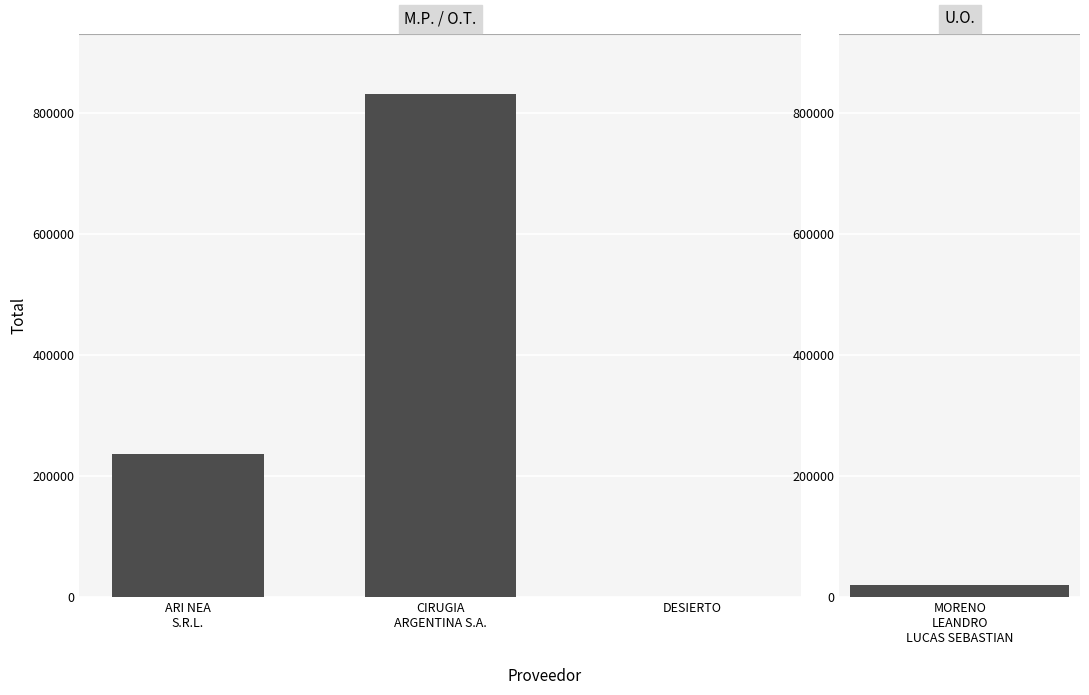

What is the label of the 1st bar from the right?

DESIERTO